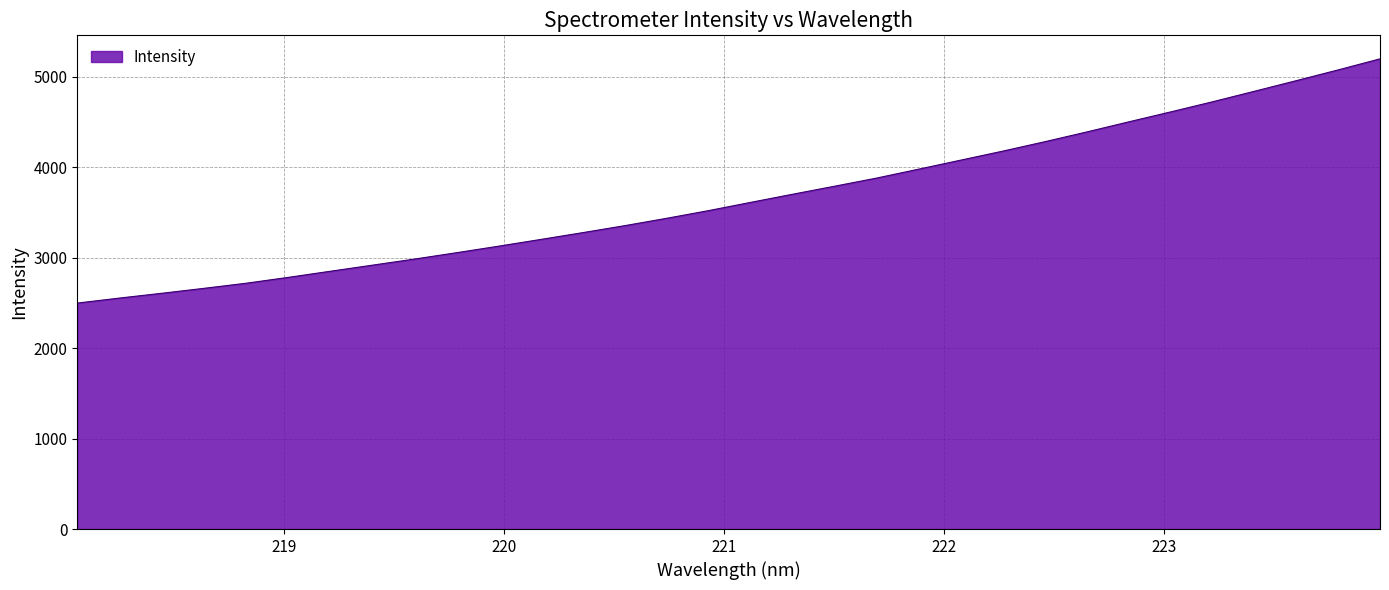

Which label corresponds to the largest value in the chart?

223.9802